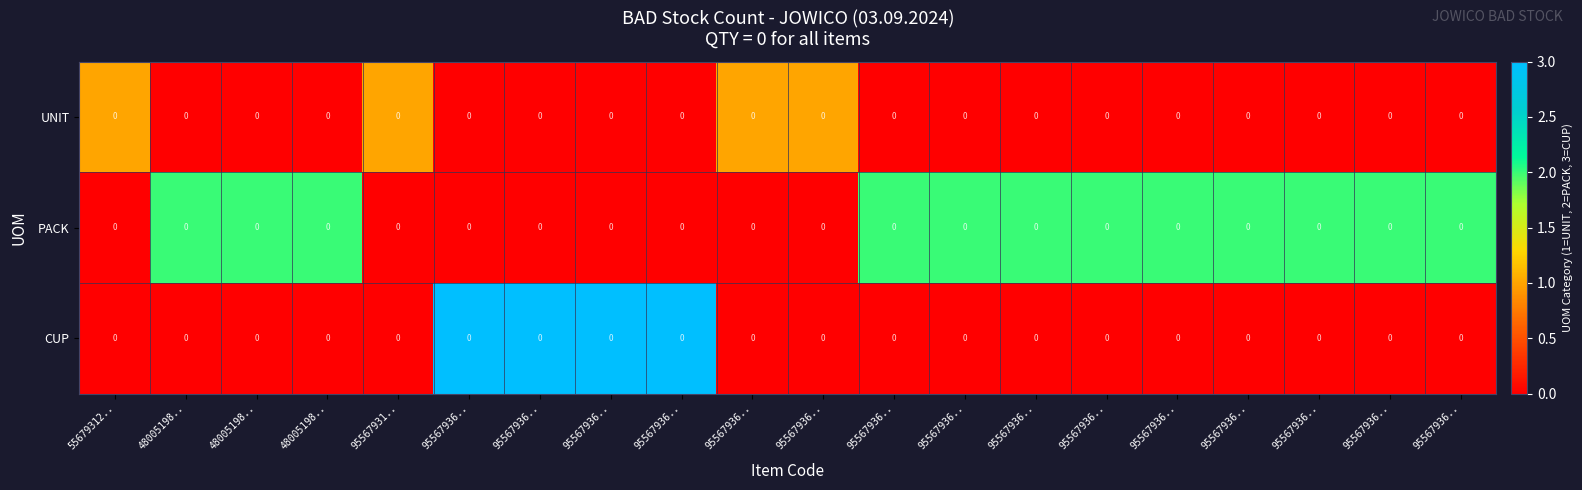

List the labels in order of row_0 value, largest first.

55679312.., 95567931.., 95567936.., 95567936.., 48005198.., 48005198.., 48005198.., 95567936.., 95567936.., 95567936.., 95567936.., 95567936.., 95567936.., 95567936.., 95567936.., 95567936.., 95567936.., 95567936.., 95567936.., 95567936..